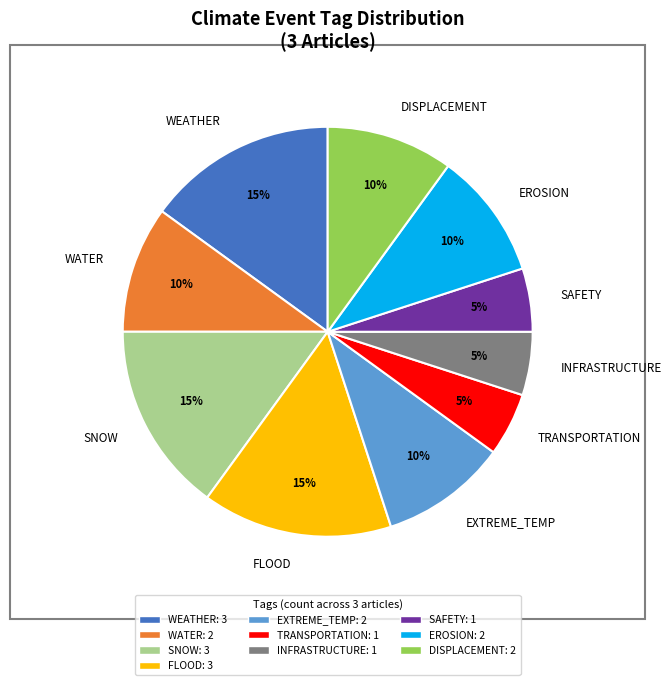

To the nearest percent, what is the combined percentage of TRANSPORTATION and WEATHER?

20%